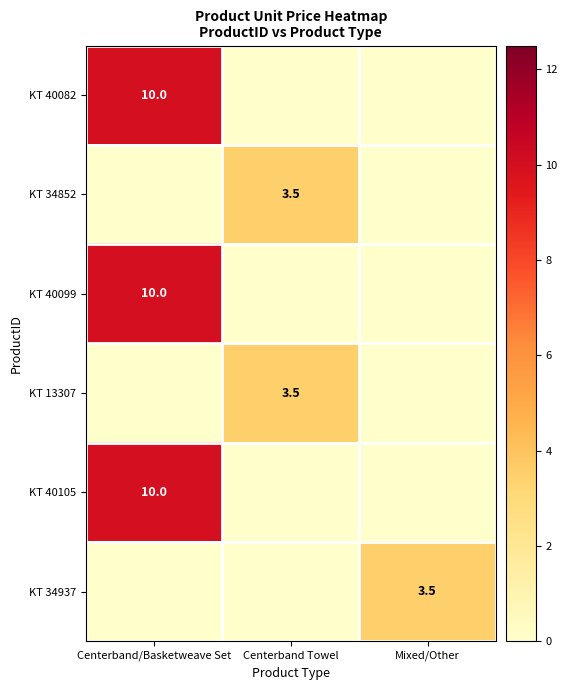

The value of KT 34937 at Mixed/Other is 1.3. True or false?

False